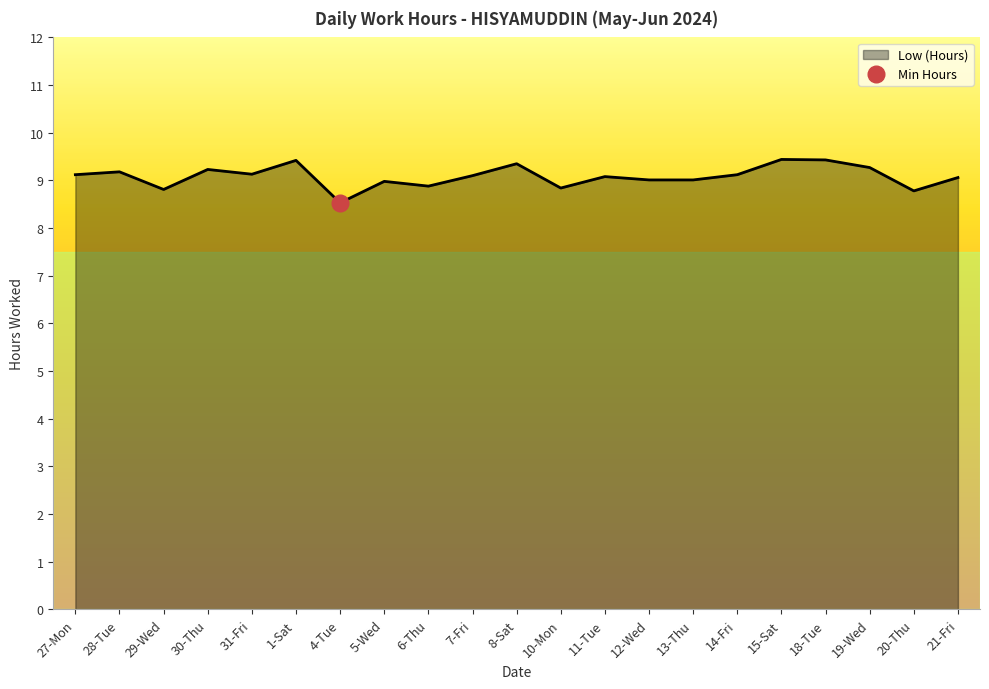

Reading left to right, extract all data points from this chart.

27-Mon=9.1	28-Tue=9.2	29-Wed=8.8	30-Thu=9.2	31-Fri=9.1	1-Sat=9.4	4-Tue=8.5	5-Wed=9.0	6-Thu=8.9	7-Fri=9.1	8-Sat=9.3	10-Mon=8.8	11-Tue=9.1	12-Wed=9.0	13-Thu=9.0	14-Fri=9.1	15-Sat=9.4	18-Tue=9.4	19-Wed=9.3	20-Thu=8.8	21-Fri=9.1